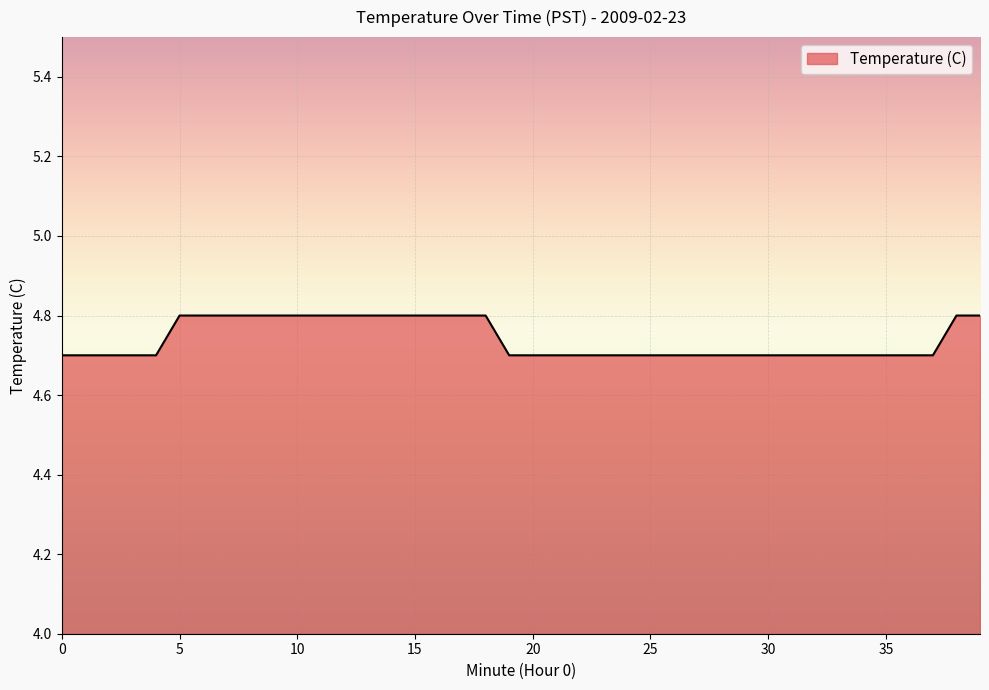

What is the difference between the second highest and minimum values?

0.1